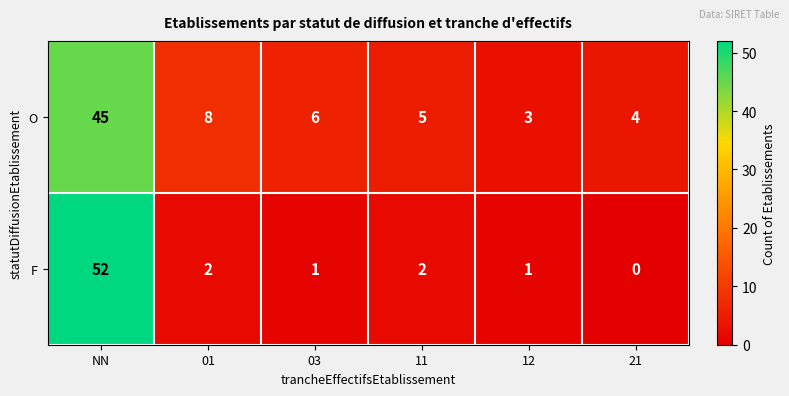

List the series in order of their overall mean, lowest first.

F, O